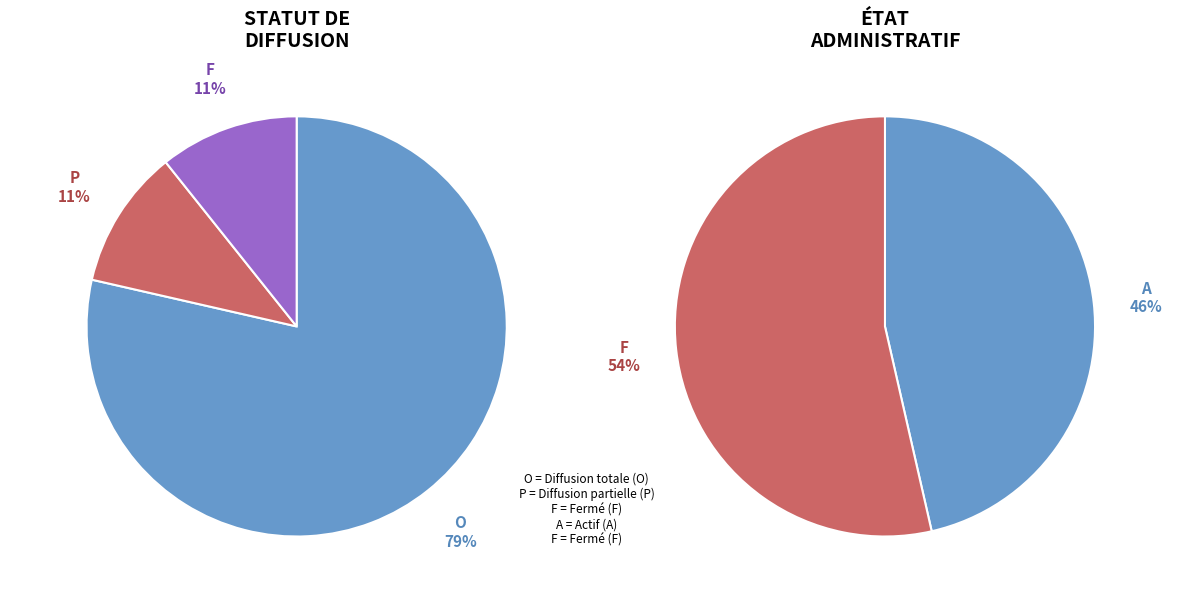

To the nearest percent, what portion does F represent?

11%